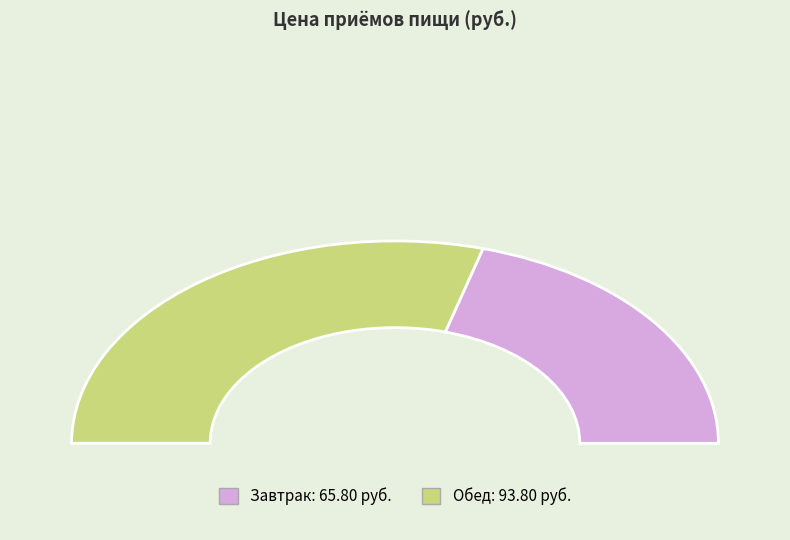

Does any single category account for the majority?

Yes